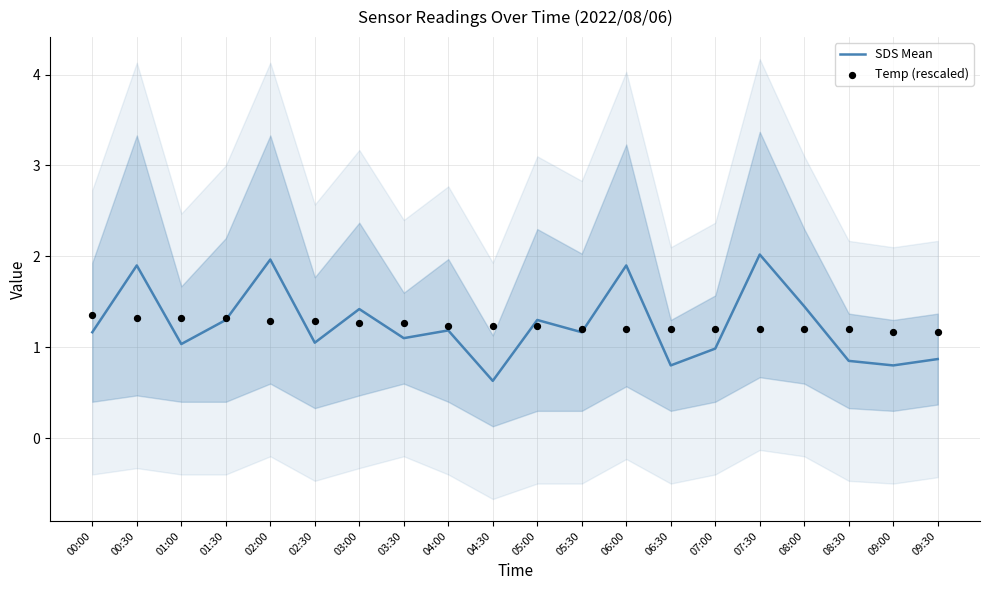

Which series contains the highest Y value?

SDS Mean